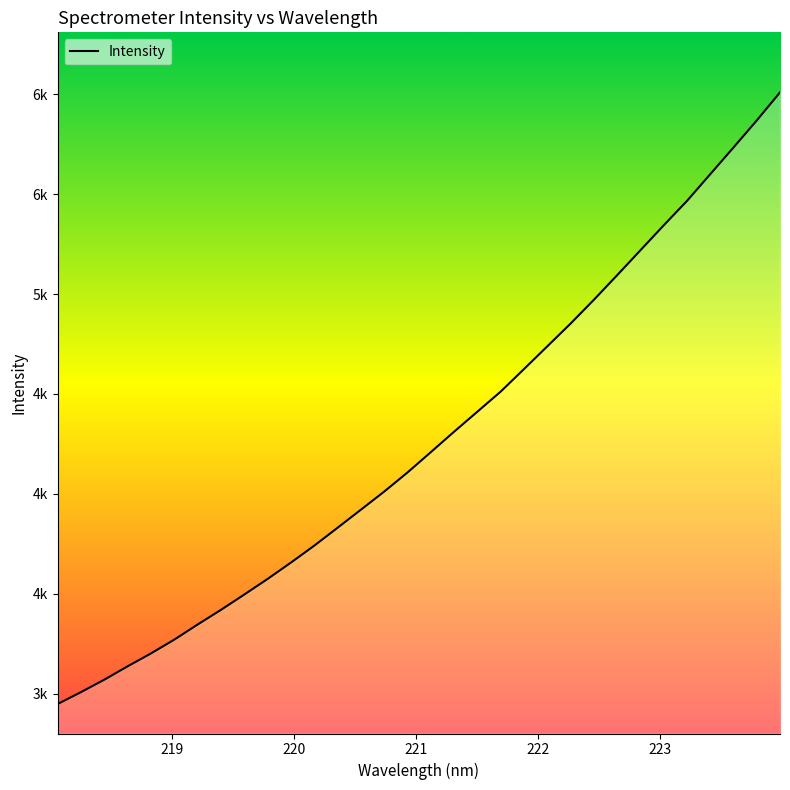

Does the chart display data point markers on the line(s)?

No